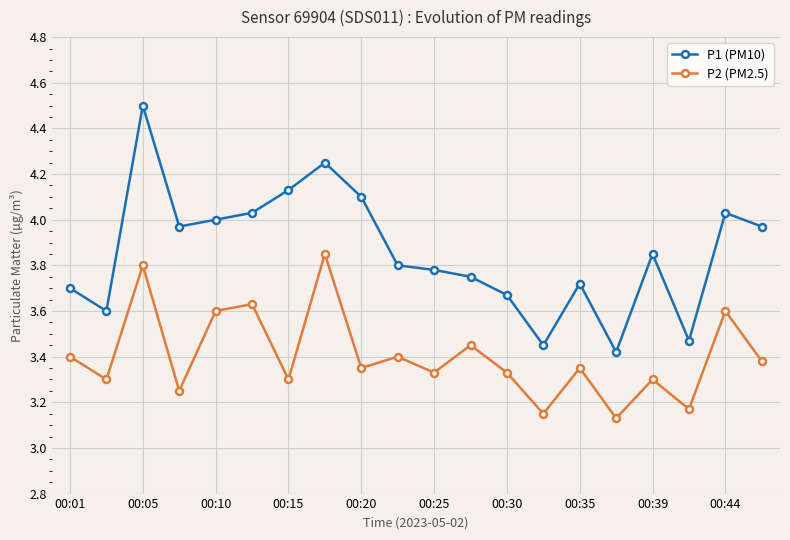

True or false: P2 (PM2.5) and P1 (PM10) cross at least once.

False